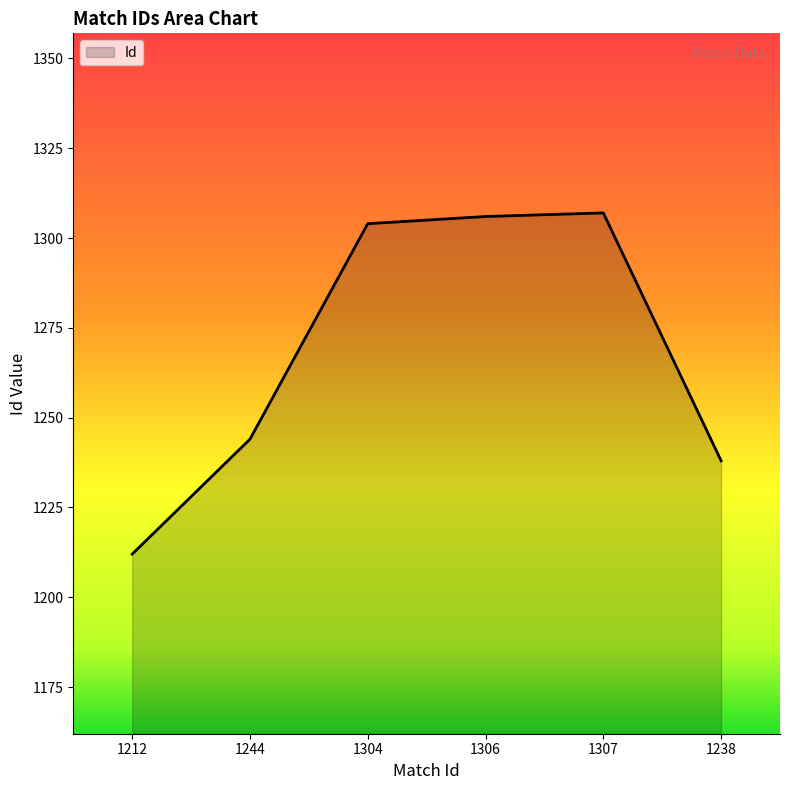

At which label is the value closest to 1259?

1244